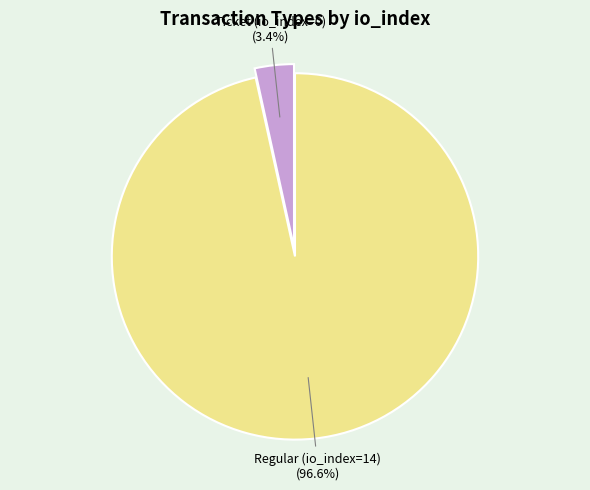

What percentage do Regular (io_index=14) and Ticket (io_index=0) together represent?

100.0%